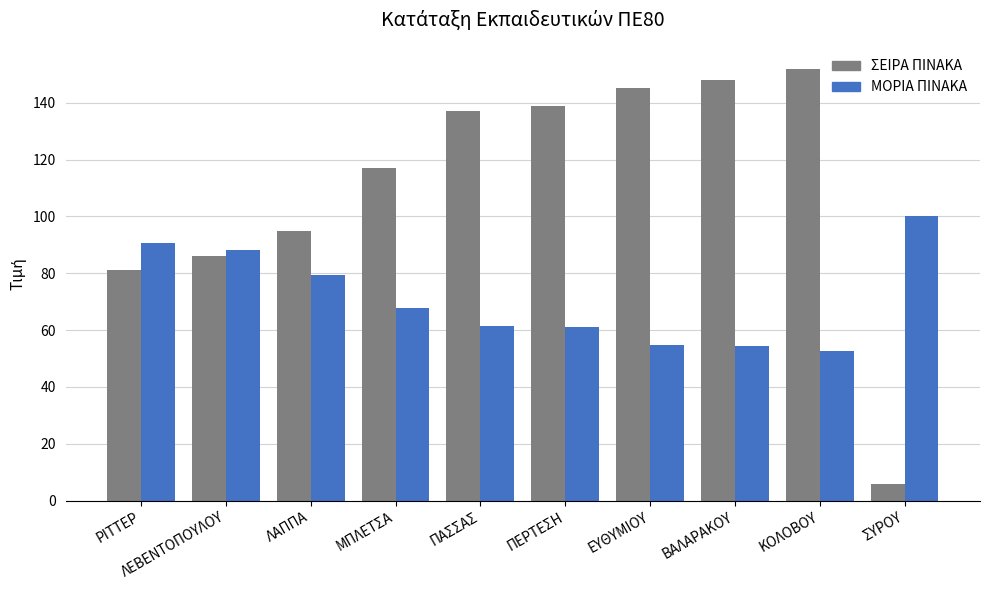

What is the difference between the ΣΕΙΡΑ ΠΙΝΑΚΑ values at ΛΑΠΠΑ and ΠΑΣΣΑΣ?

42.0